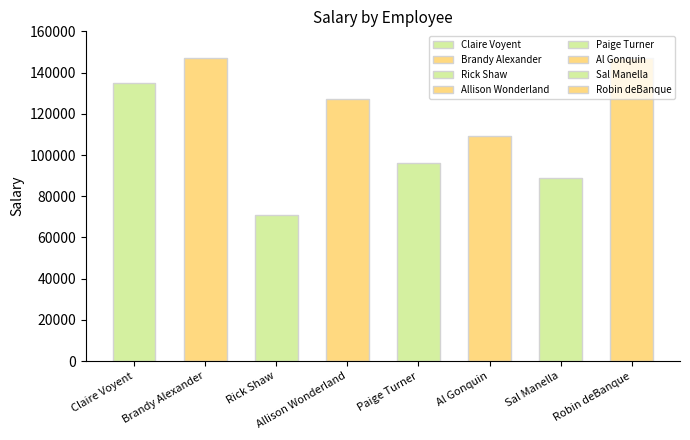

The value at Allison Wonderland is 84067. True or false?

False